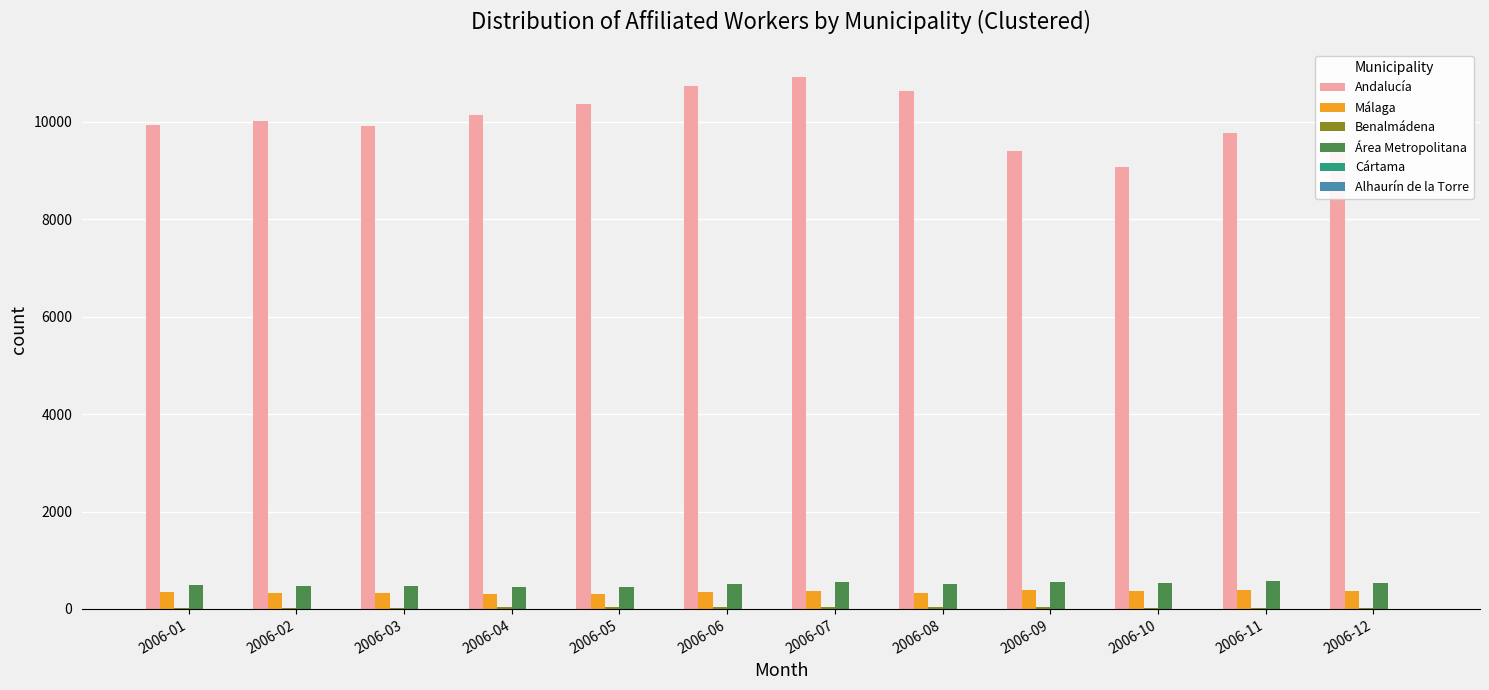

How many distinct data groups are displayed?

6